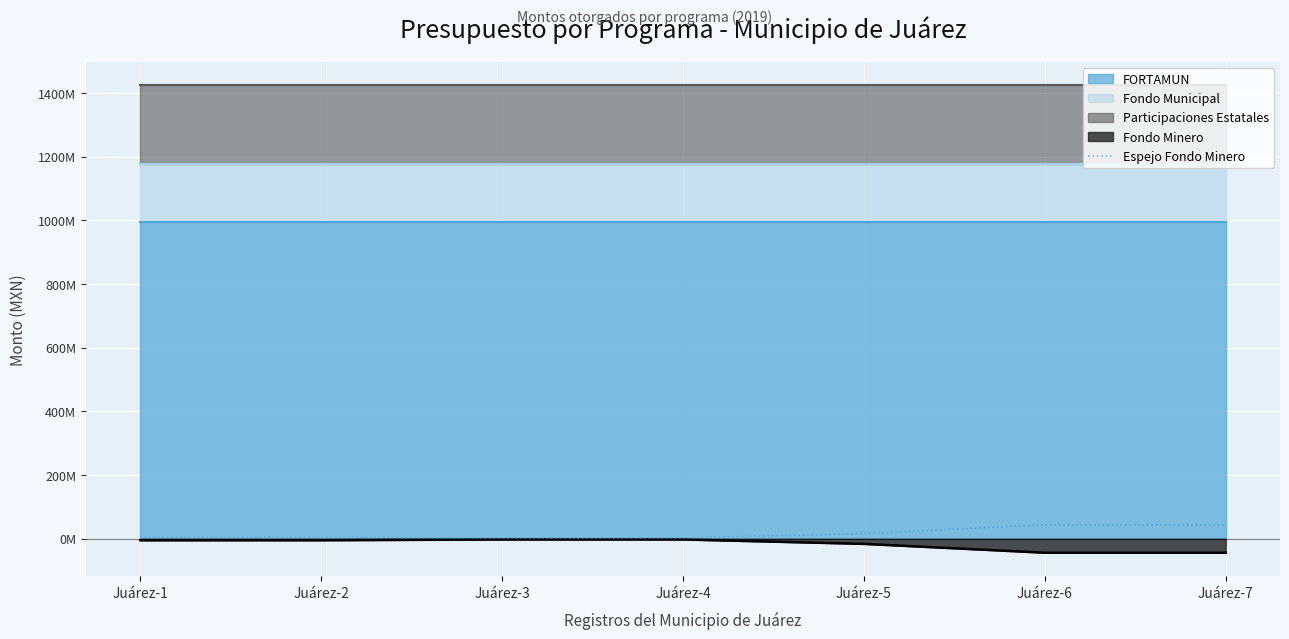

What is the value of the 2nd point from the left?

4642068.0